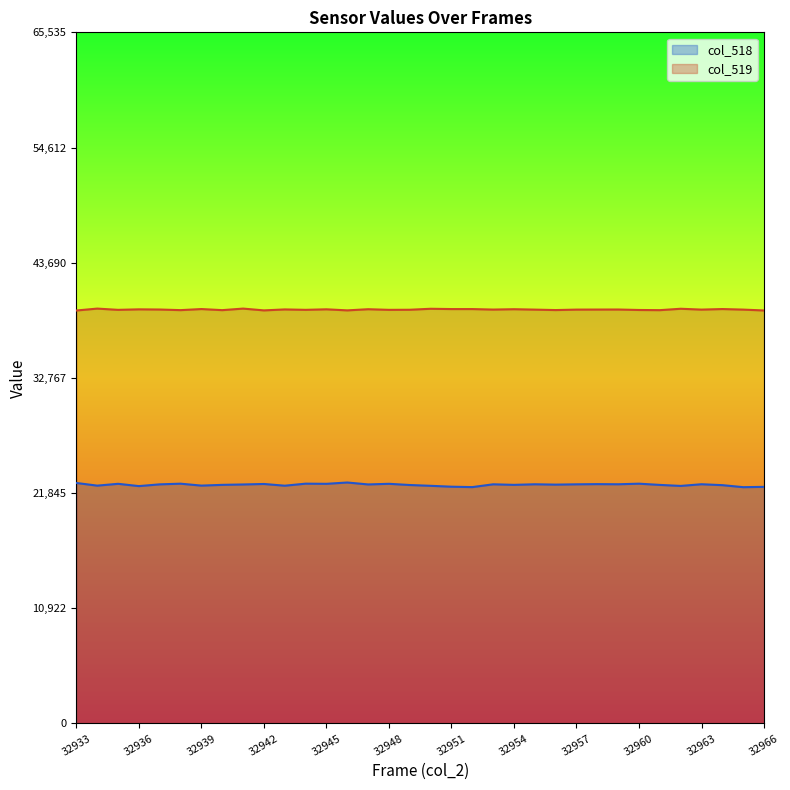

List the labels in order of col_519 value, largest first.

32934, 32941, 32962, 32950, 32939, 32964, 32951, 32952, 32947, 32954, 32945, 32936, 32943, 32959, 32937, 32958, 32953, 32957, 32963, 32965, 32955, 32949, 32944, 32935, 32948, 32960, 32956, 32938, 32940, 32961, 32946, 32942, 32966, 32933